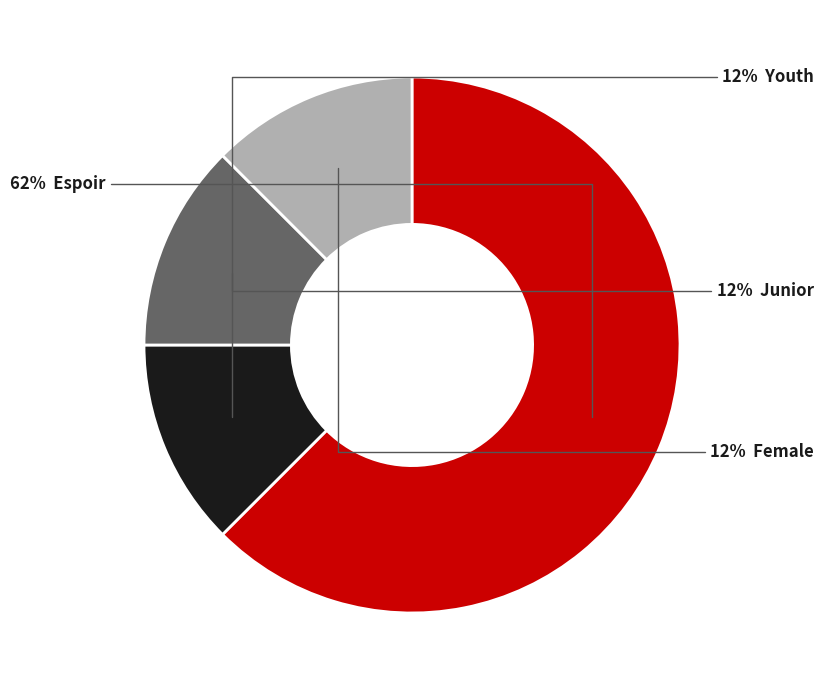

Does any single category account for the majority?

Yes